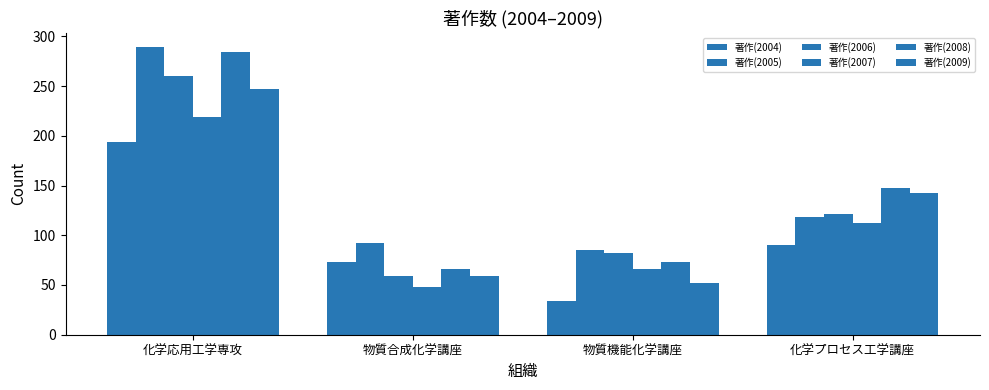

Which category has the highest value in the 著作(2009) series?

化学応用工学専攻